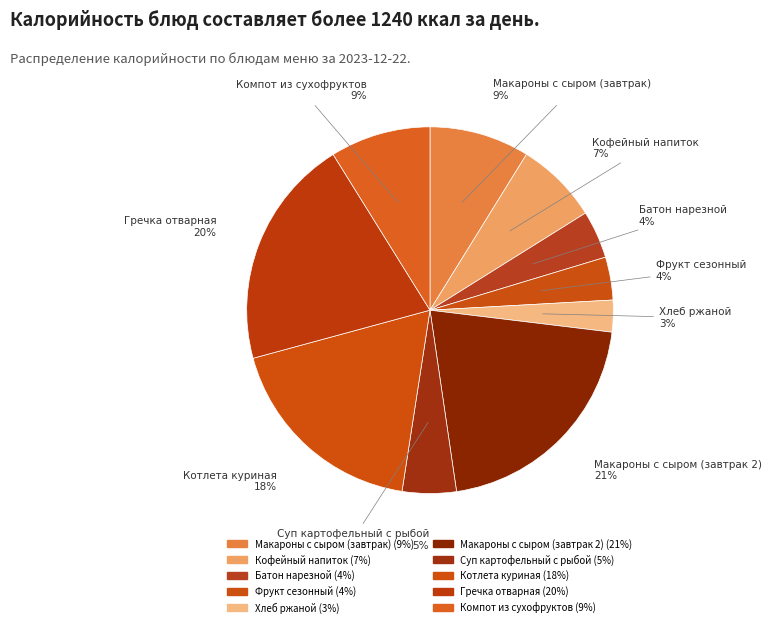

Count the number of slices in the pie.

10